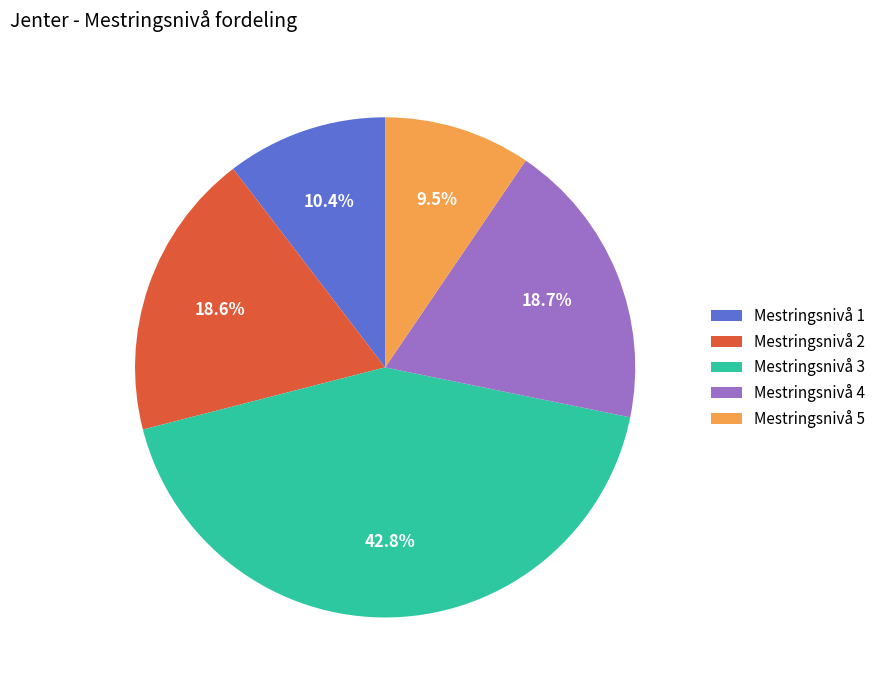

Is the sum of Mestringsnivå 1 and Mestringsnivå 4 greater than half?

No